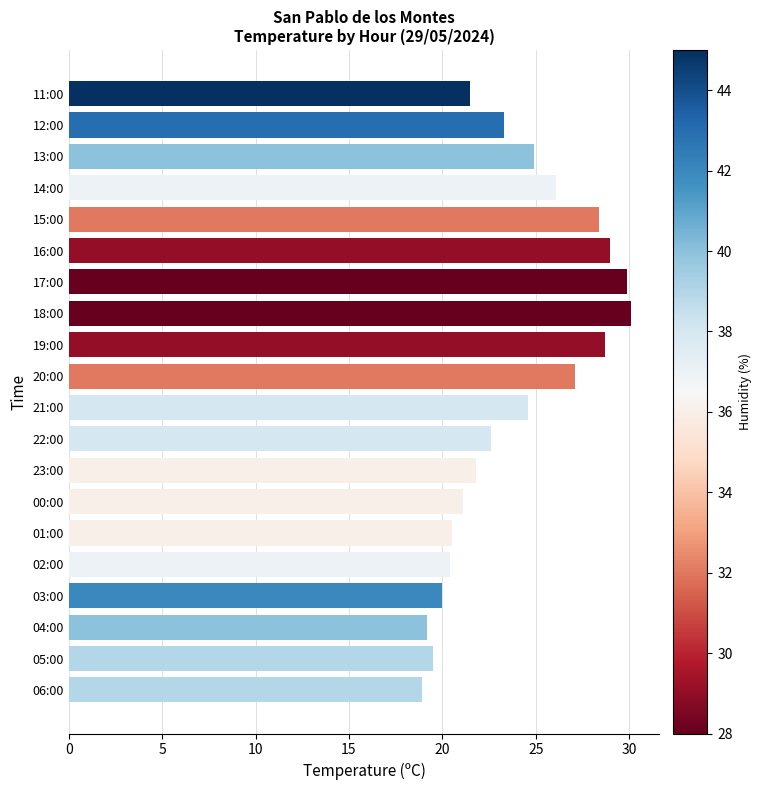

What is the sum of all values?

477.6